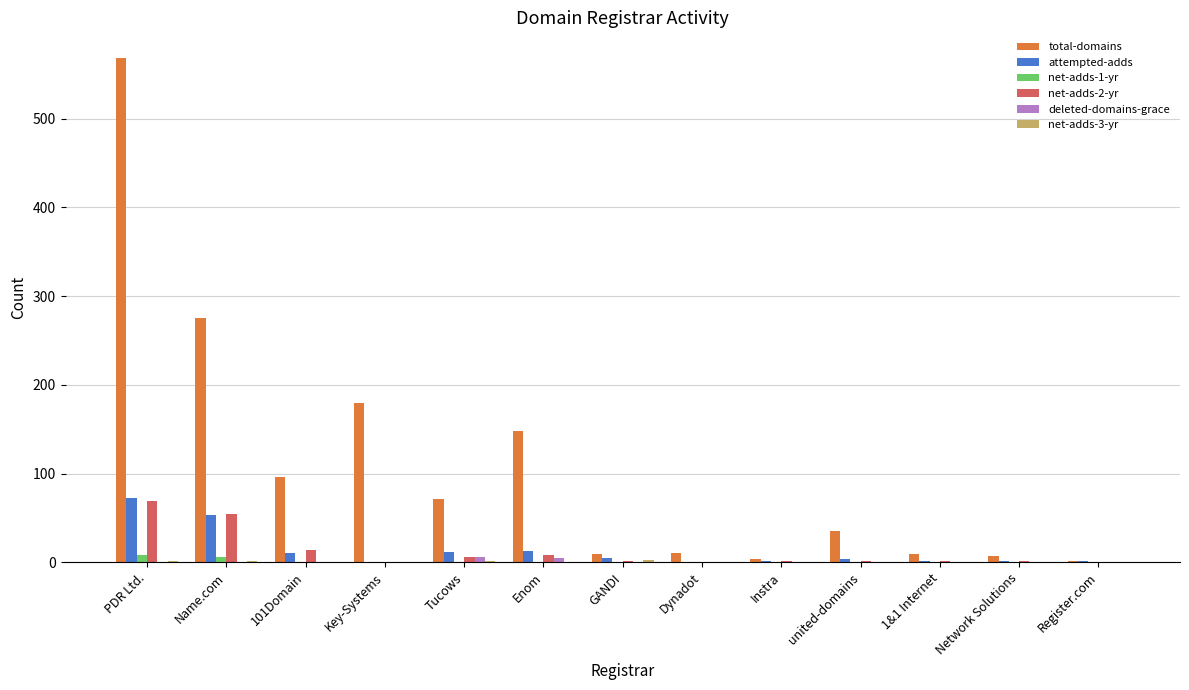

Between Enom and 1&1 Internet, which series saw the biggest shift?

total-domains